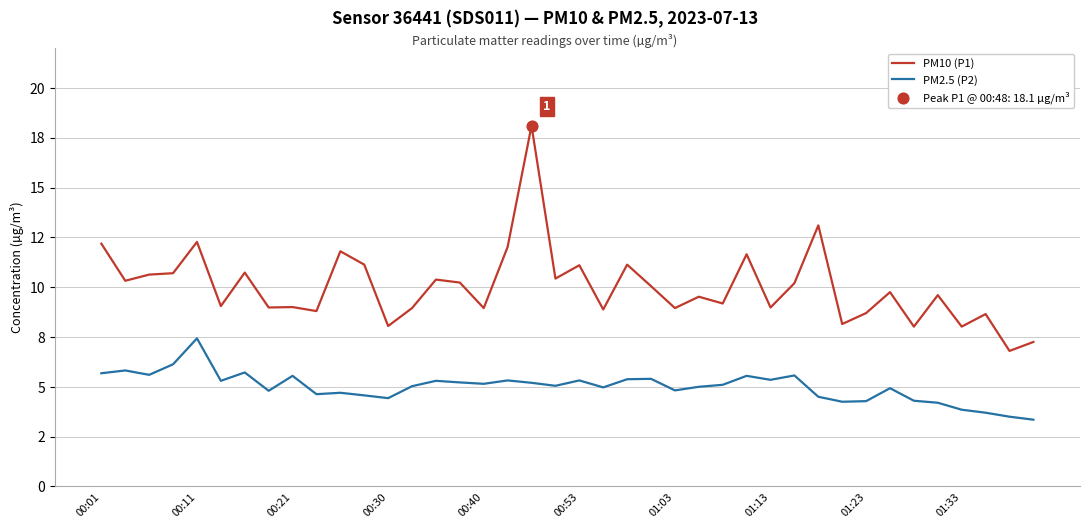

Is this an area chart (filled region under the line)?

No